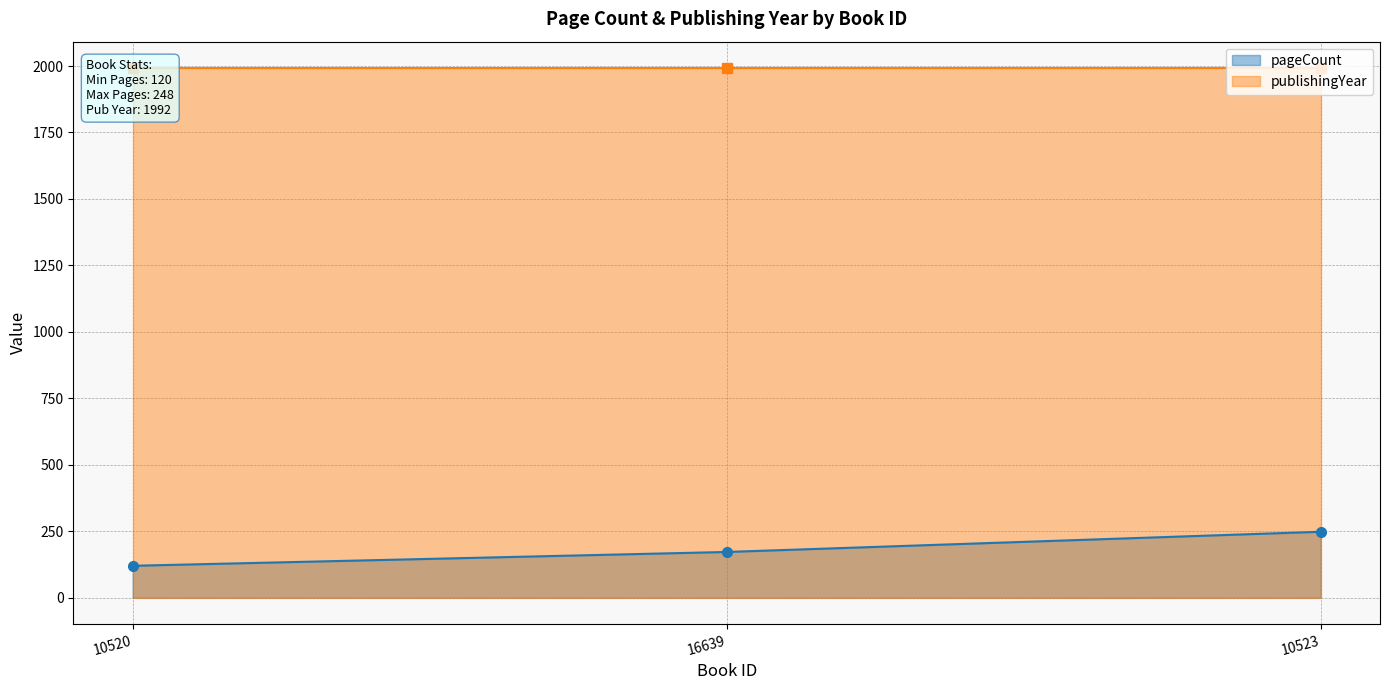

At which category does the chart reach its peak across all series?

10523